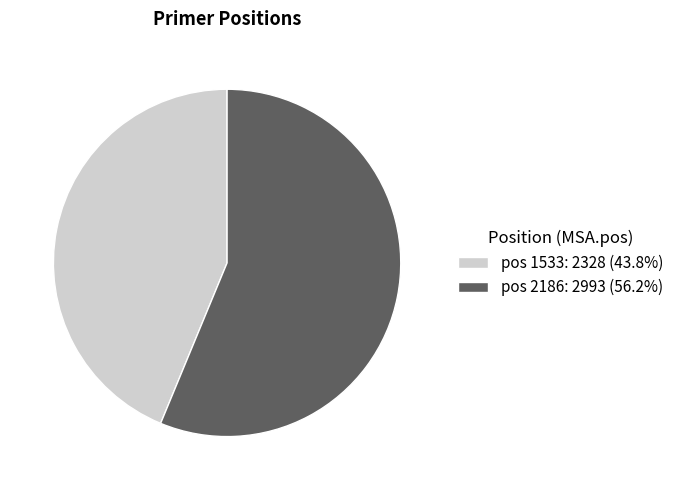

Is there a majority slice in this chart?

Yes